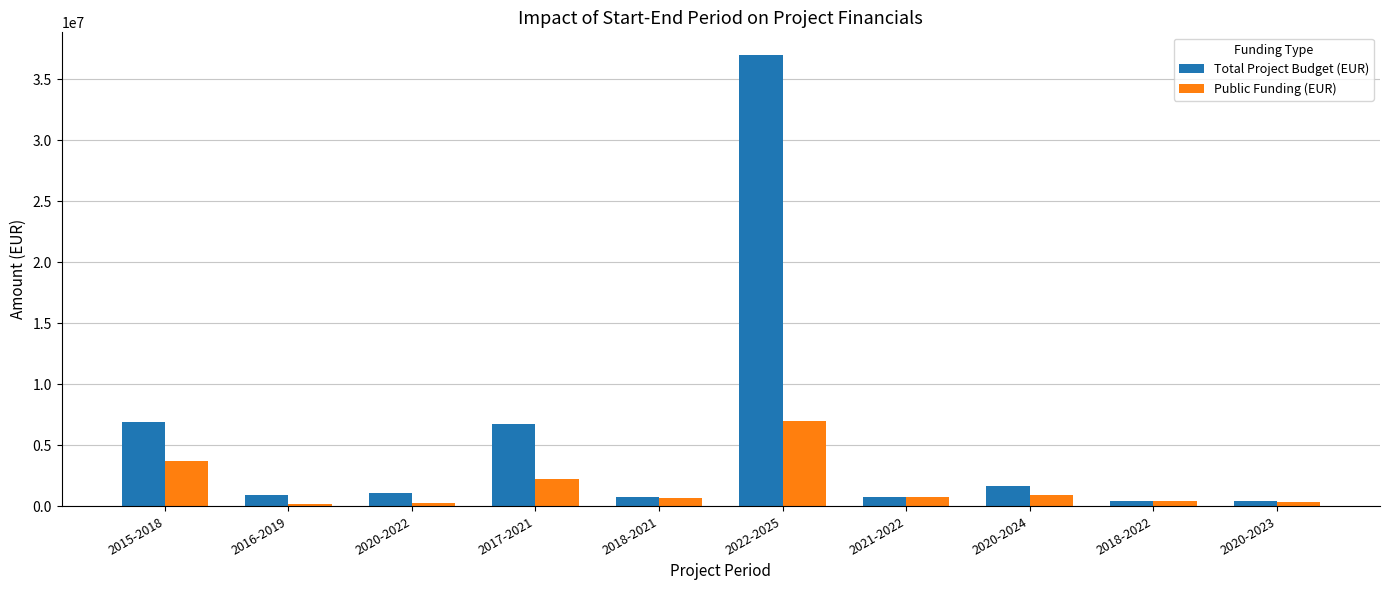

How many series are shown in this chart?

2